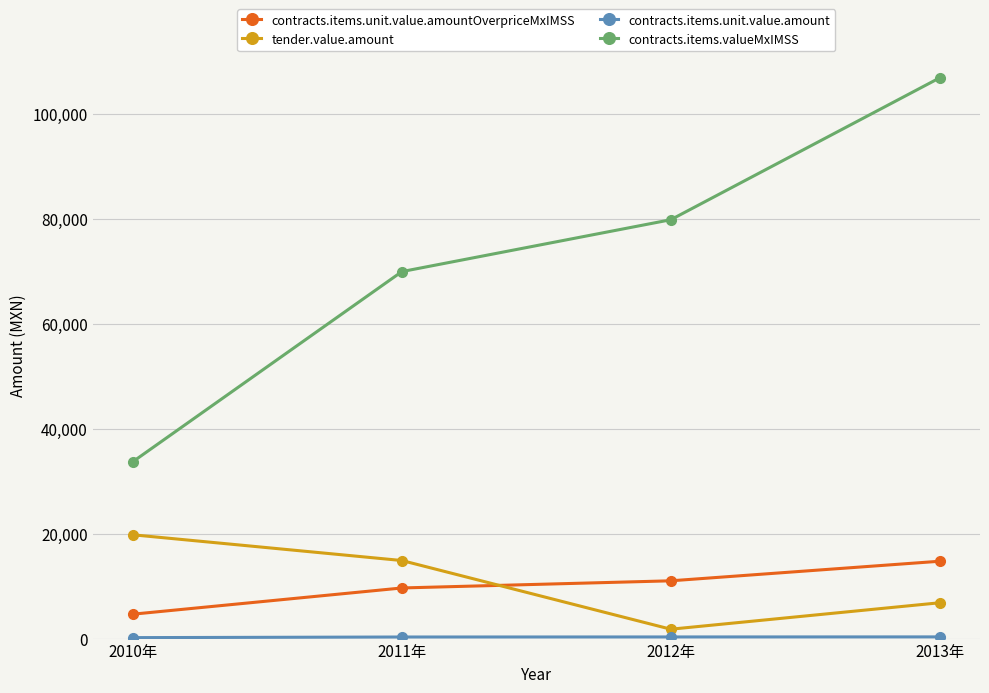

Which series has the largest range (max minus min)?

contracts.items.valueMxIMSS